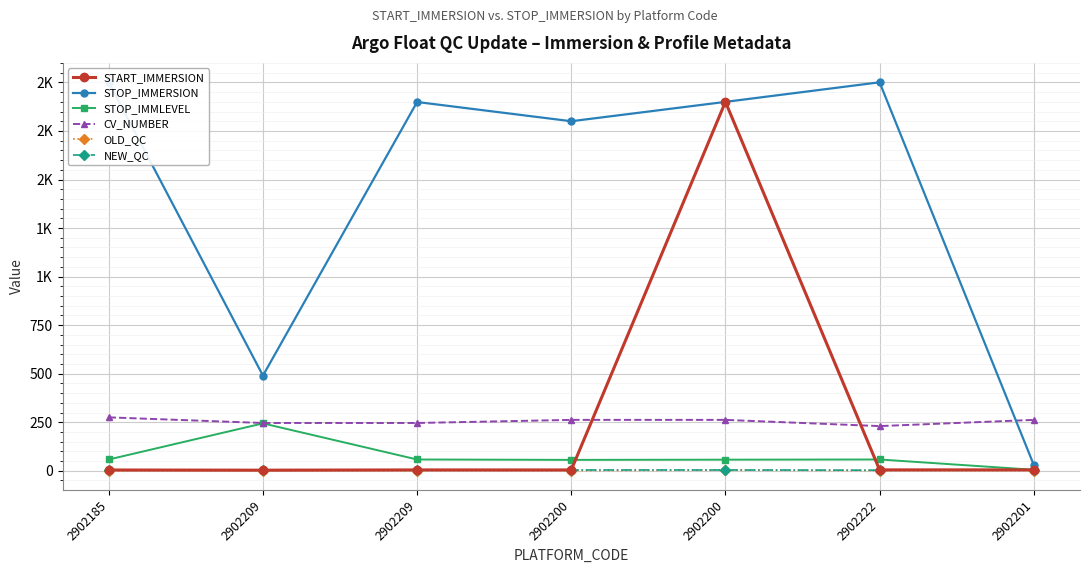

At which label does CV_NUMBER first exceed 262?

2902185